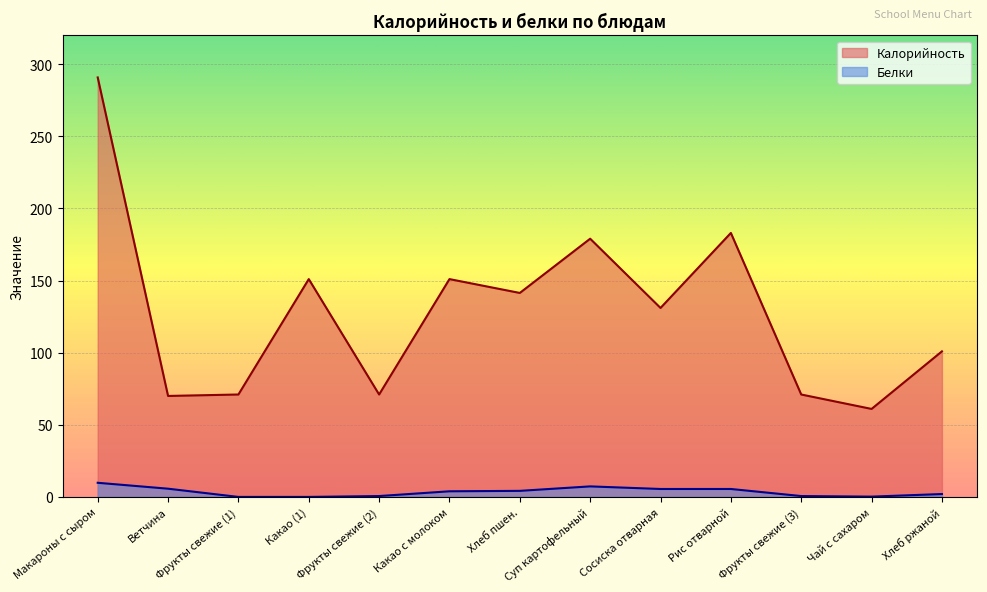

Reading left to right, extract all data points from this chart.

Калорийность: 290.8	70.0	71.0	151.0	71.0	151.0	141.4	179.0	131.0	183.0	71.0	61.0	100.9
Белки: 9.8	5.7	0.0	0.0	0.6	3.9	4.2	7.3	5.5	5.5	0.6	0.2	2.0